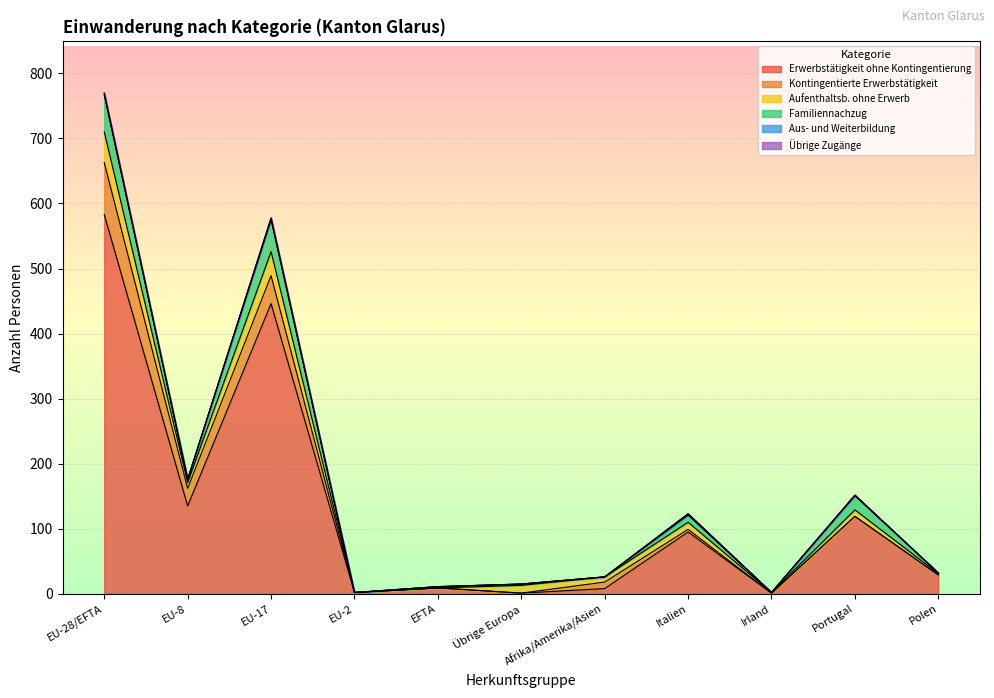

Where do Aufenthaltsb. ohne Erwerb and Familiennachzug first cross each other?

EU-28/EFTA and EU-8